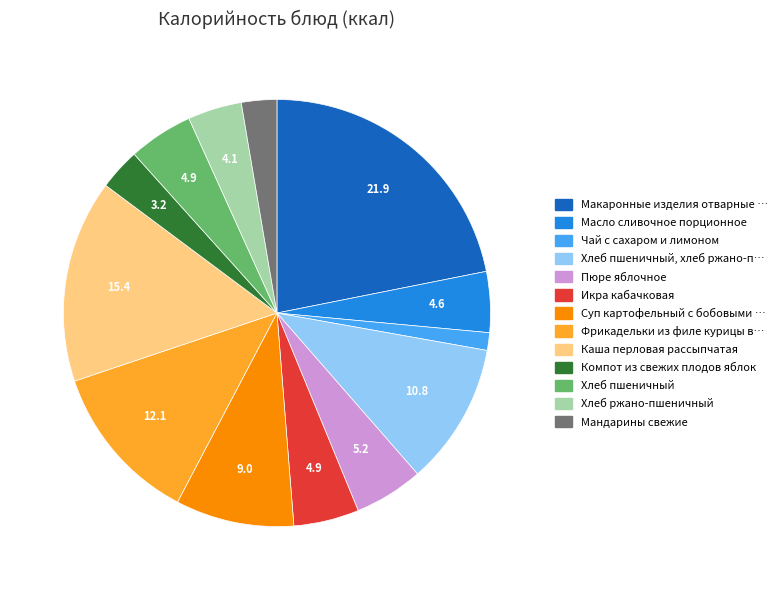

Is there any slice that represents more than half of the pie?

No